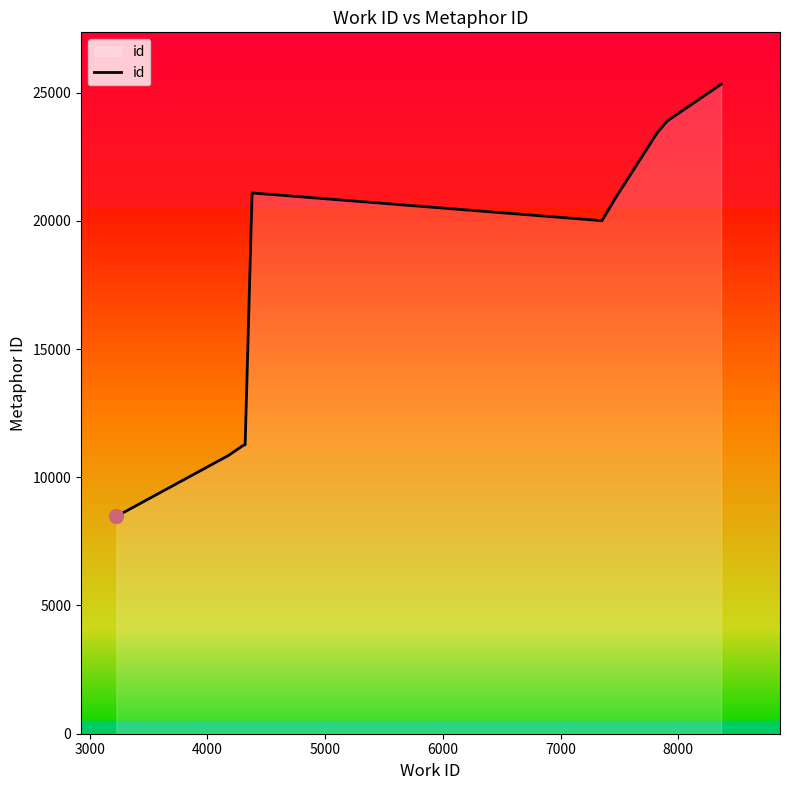

How many lines are shown in the chart?

1